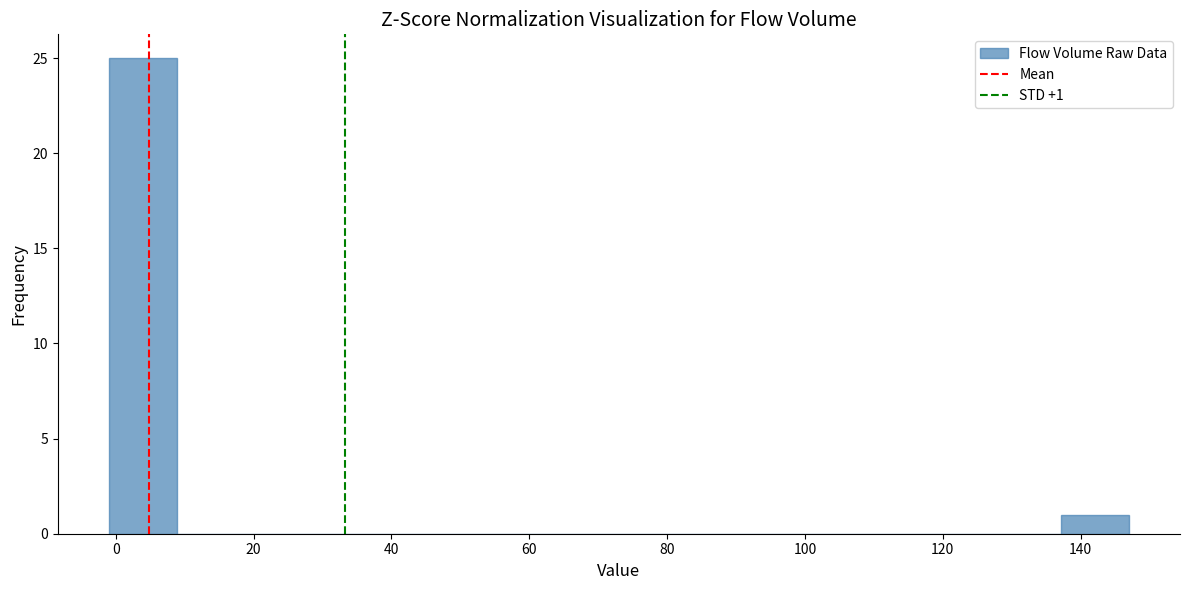

Which range on the x-axis has the tallest bar?

0 to 8